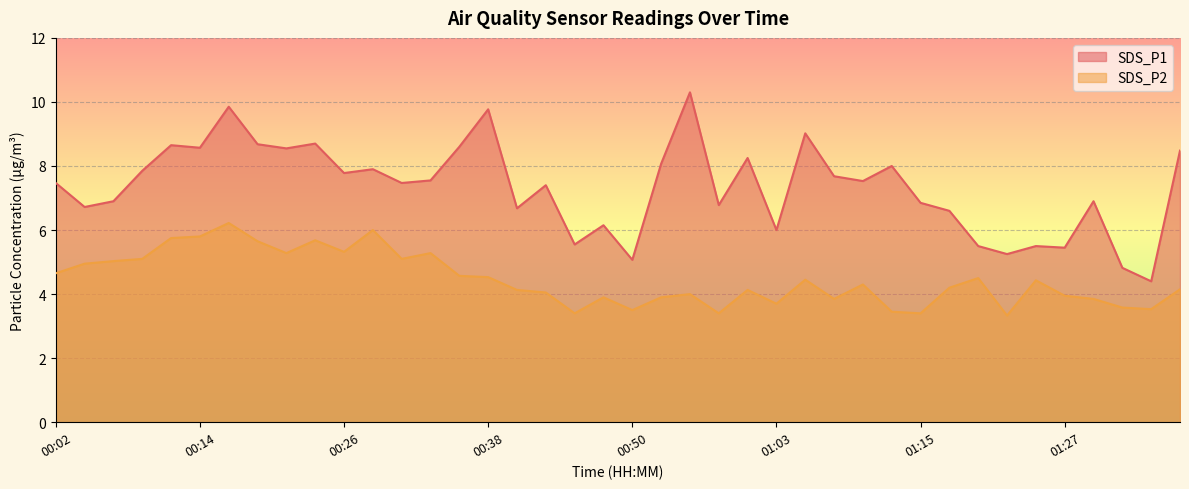

True or false: SDS_P2 and SDS_P1 cross at least once.

False